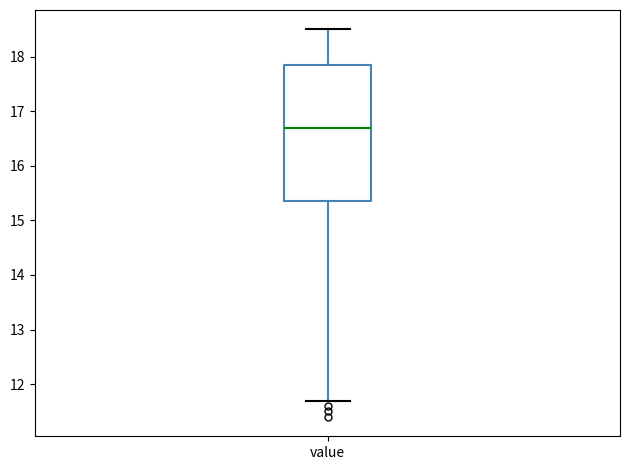

Where does the upper whisker of the box for value end on the y-axis? The values are not printed on the chart, so give them approximately, as read against the axis.

18.5